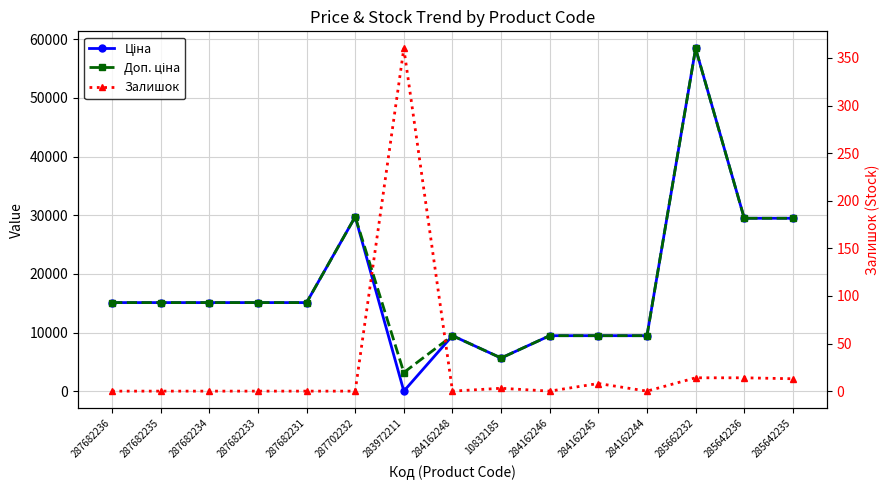

What are all the series names shown in the legend?

Ціна, Доп. ціна, Залишок